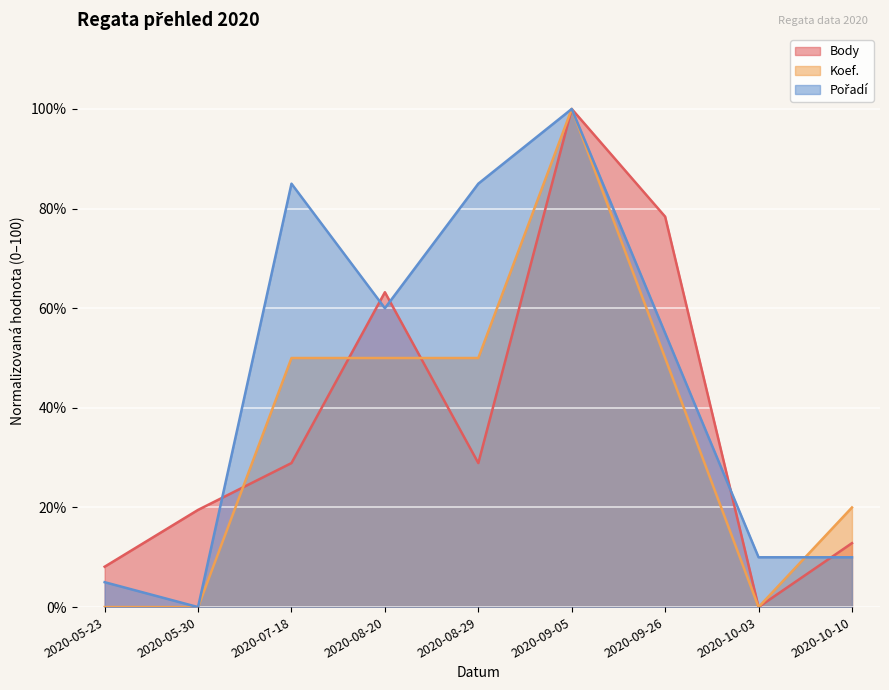

Which series has the widest spread of values?

Body